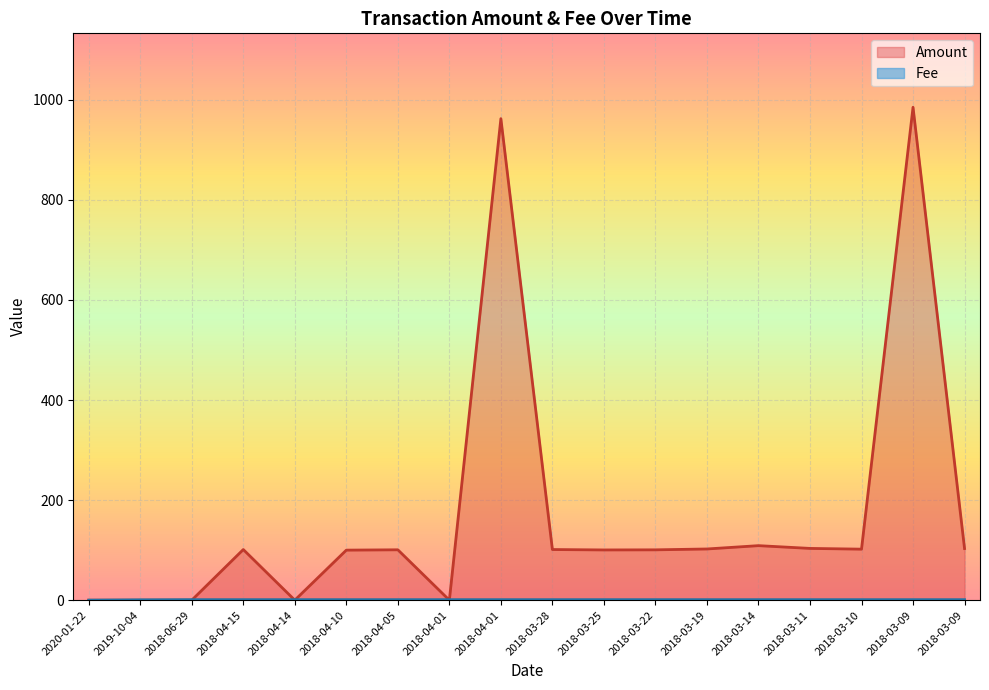

True or false: Amount has a value of -438.9 at 2018-04-14.

False